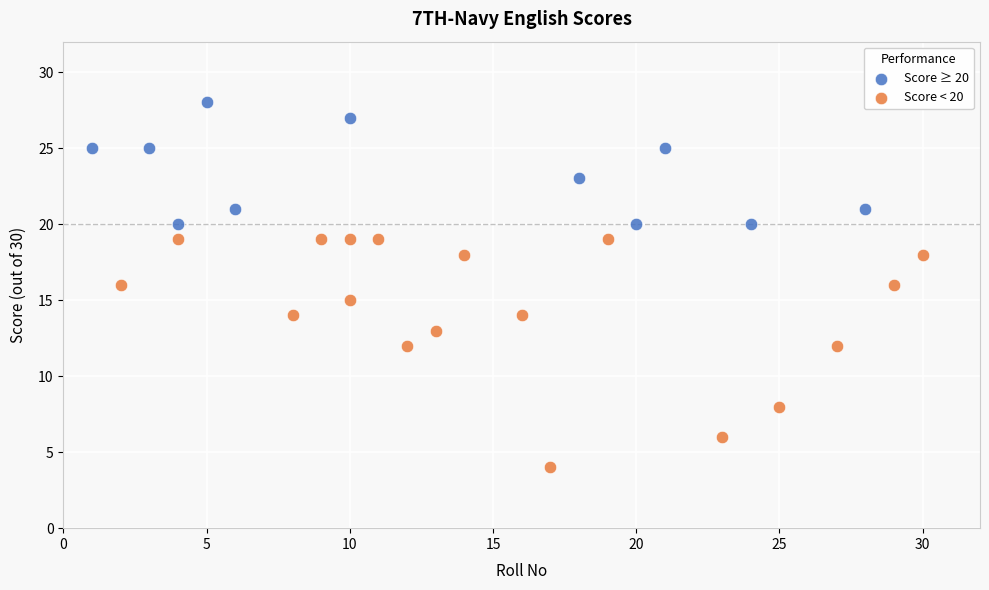

What are all the series names shown in the legend?

Score ≥ 20, Score < 20